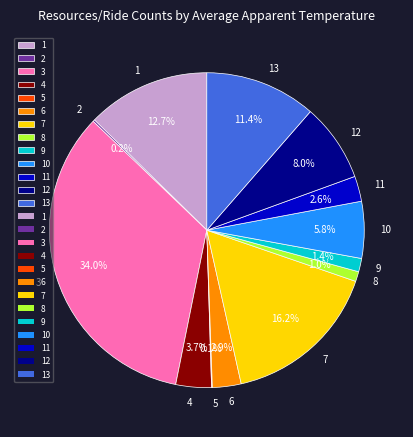

Do 9 and 11 together represent more than half of the pie?

No